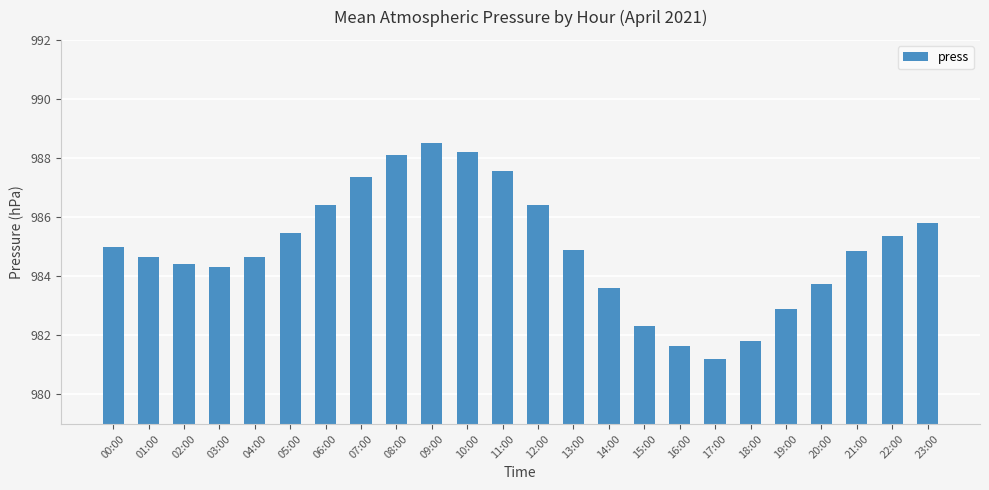

What is the difference between the maximum and minimum values?

7.3